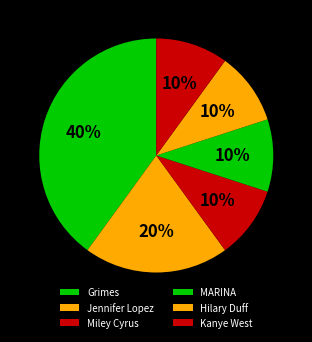

To the nearest percent, what is the average slice percentage?

17%